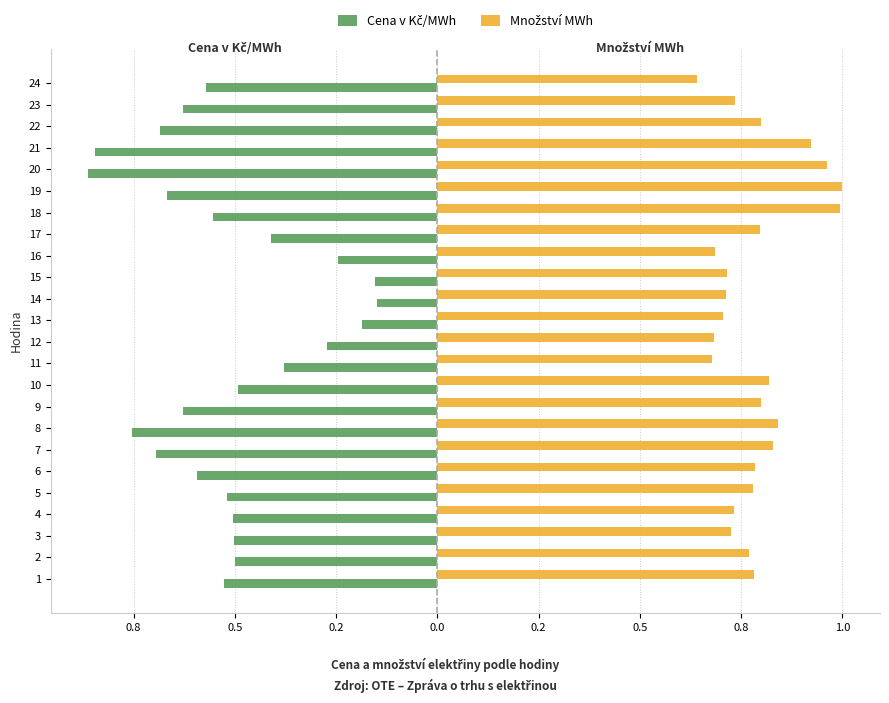

What are all the series names shown in the legend?

Cena v Kč/MWh, Množství MWh